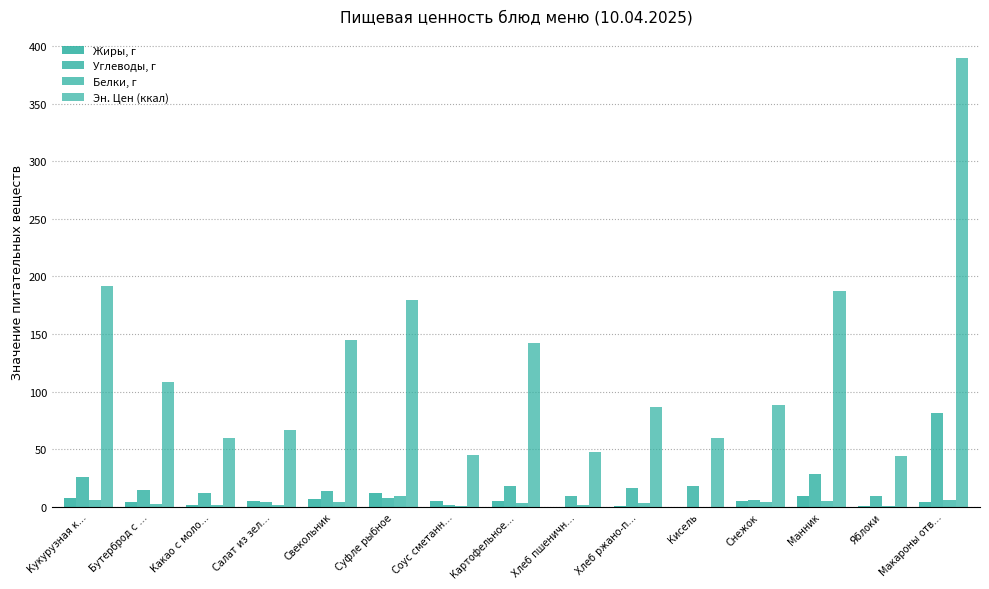

How many groups of bars are there?

15